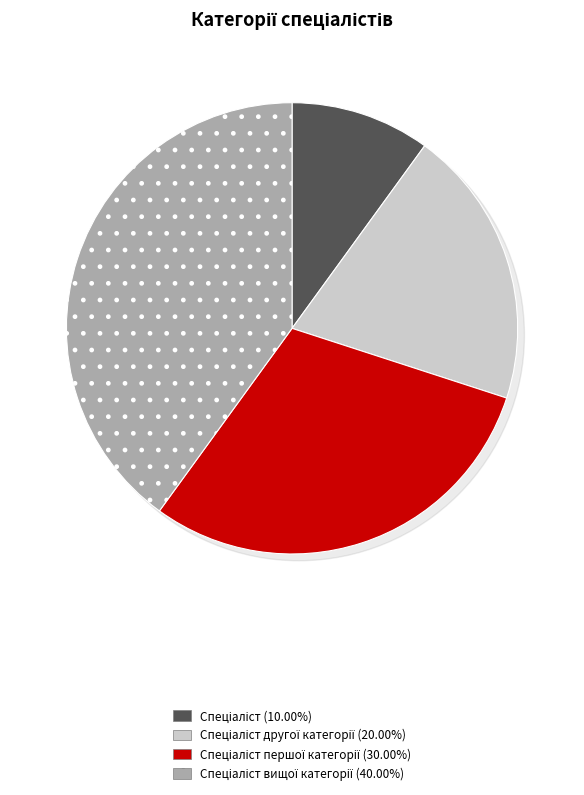

To the nearest percent, what portion does Спеціаліст першої категорії represent?

30%